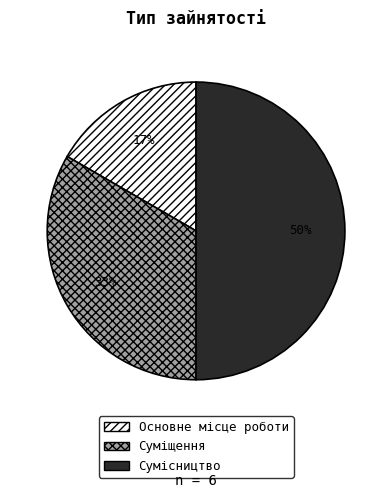

Which slice is the largest?

Сумісництво